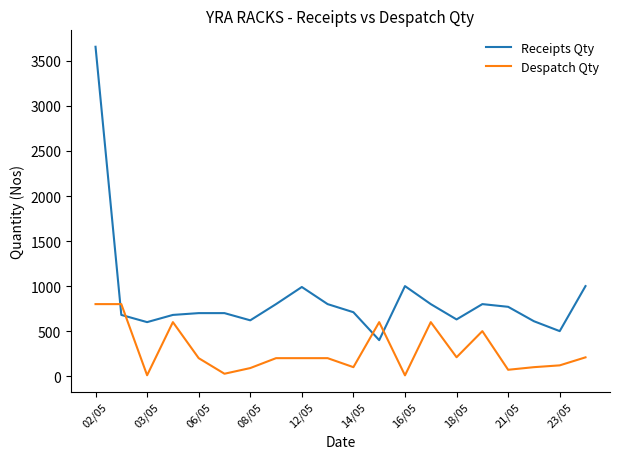

List the series in order of their peak value, lowest first.

Despatch Qty, Receipts Qty